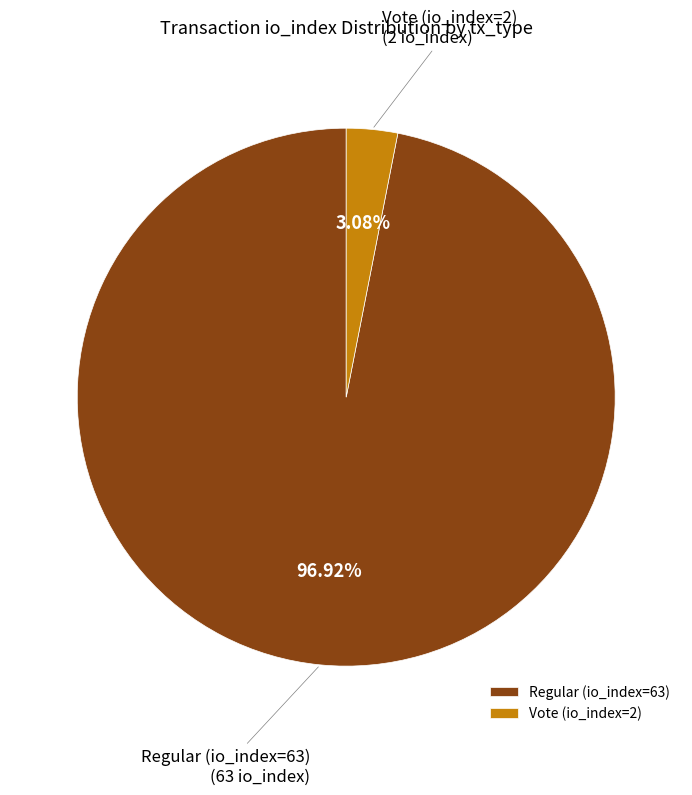

Rank the categories by value from highest to lowest.

Regular (io_index=63), Vote (io_index=2)